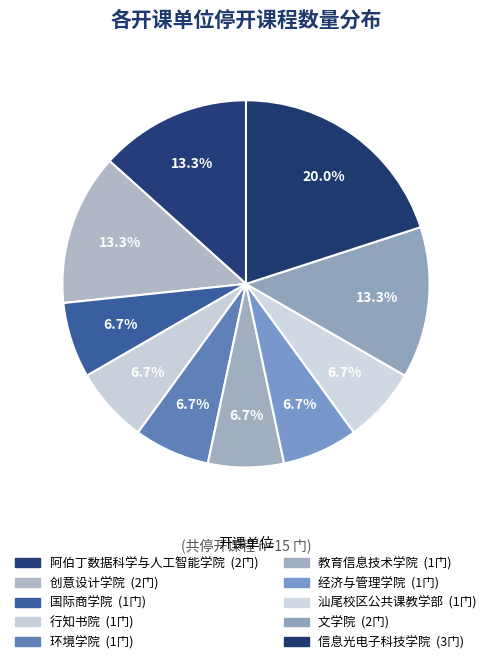

Is it true that 经济与管理学院 is 7% of the pie?

True